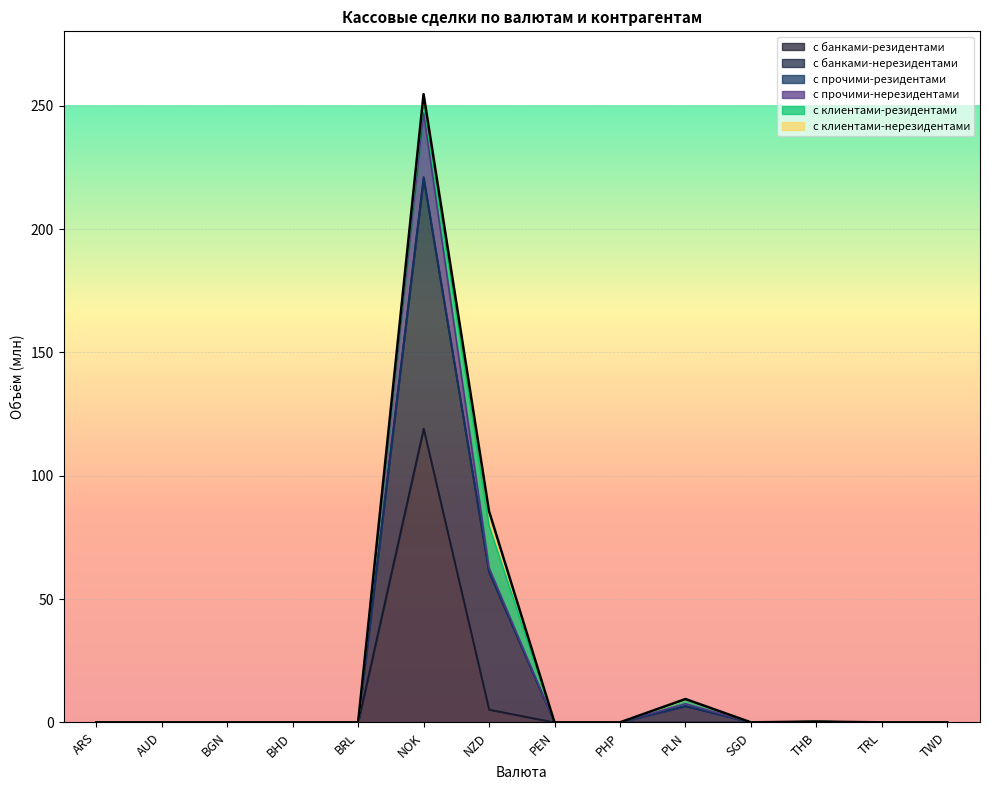

True or false: с банками-резидентами has a value of 58.1 at PEN.

False